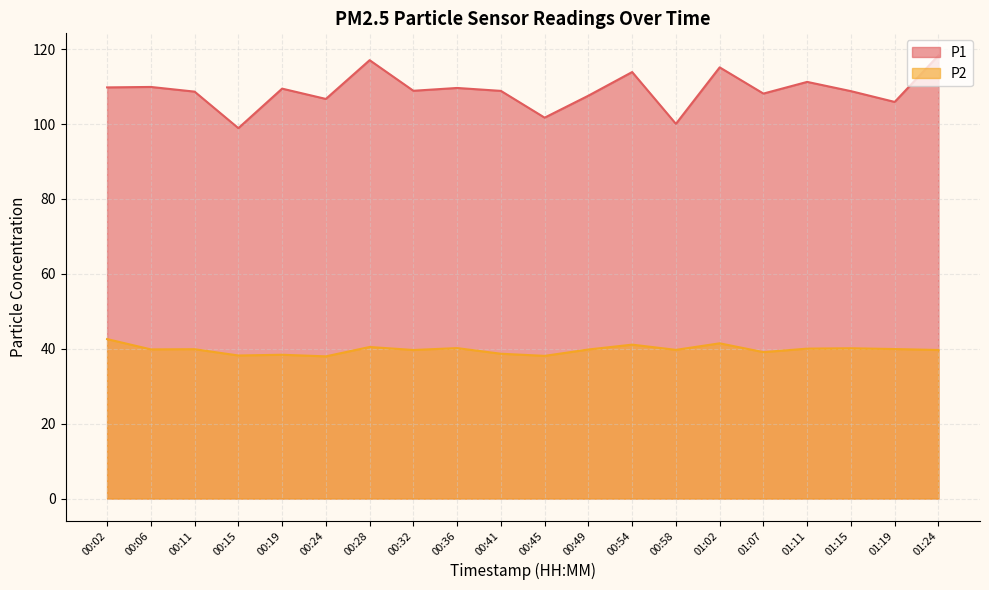

What is the difference between the highest and lowest values at 00:54?

72.8